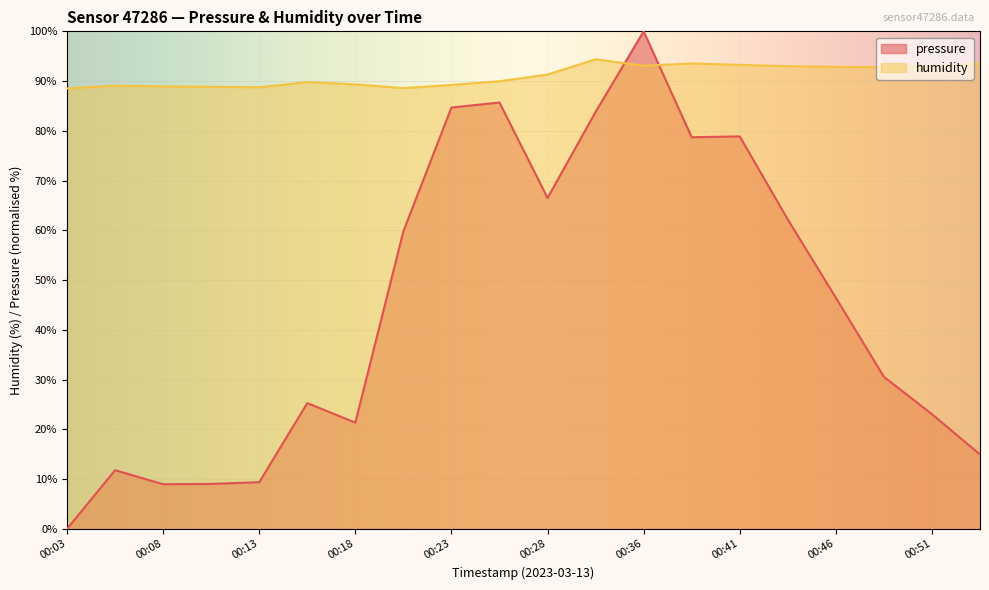

The pressure series shows 62.2 at 00:43. True or false?

True